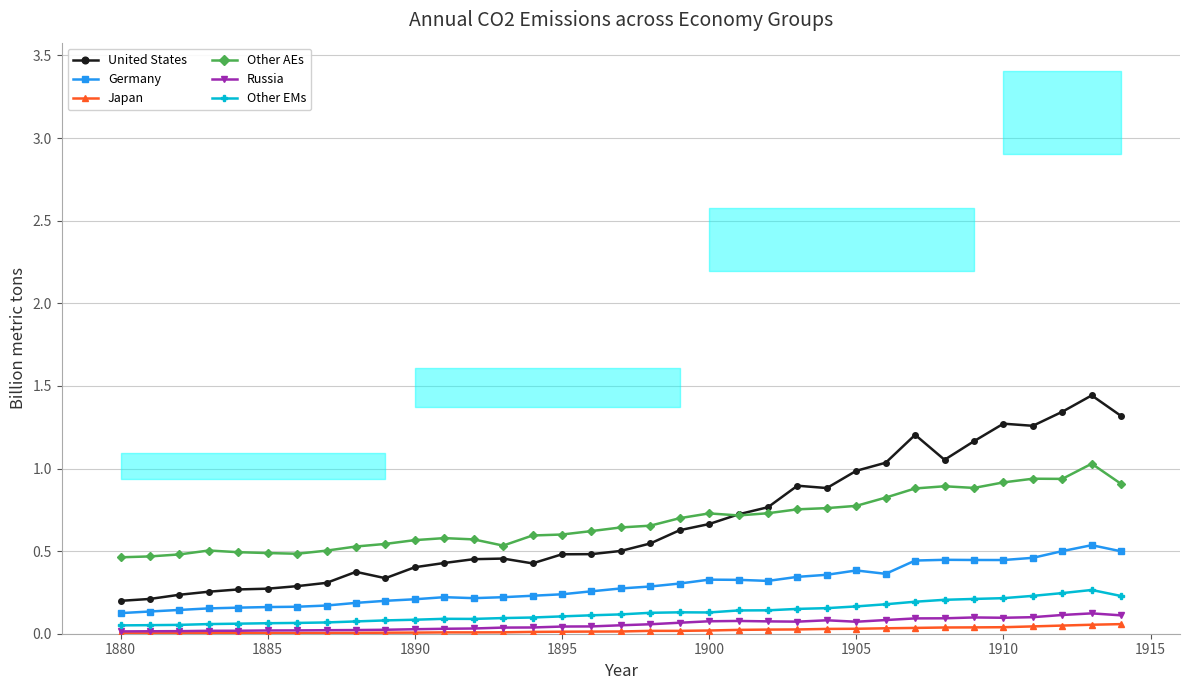

List the series in order of their peak value, lowest first.

Japan, Russia, Other EMs, Germany, Other AEs, United States